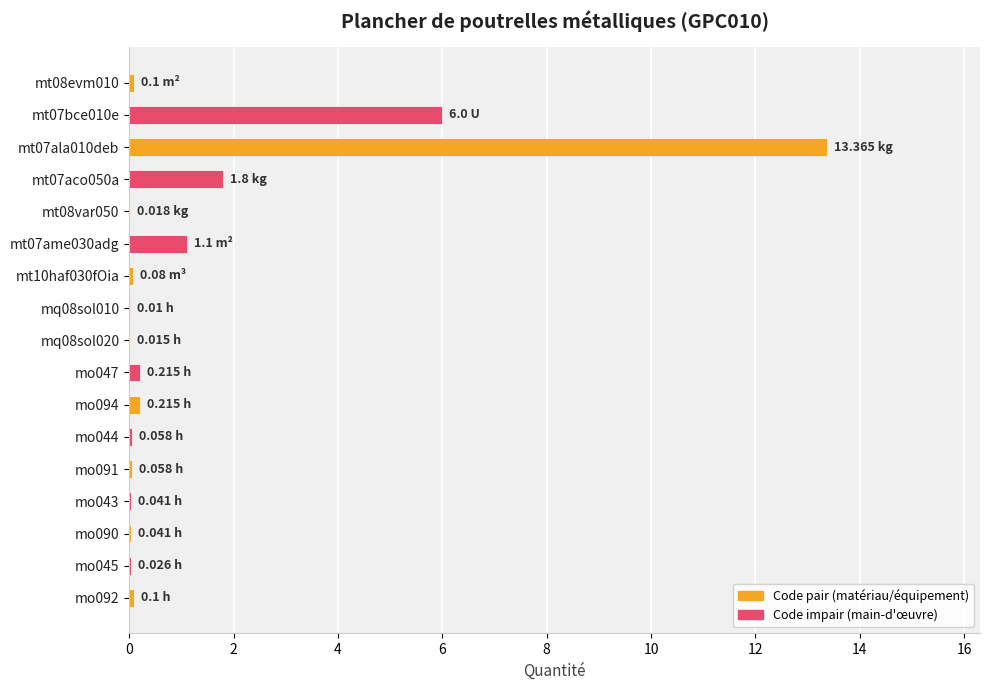

What is the sum of all values?

23.2